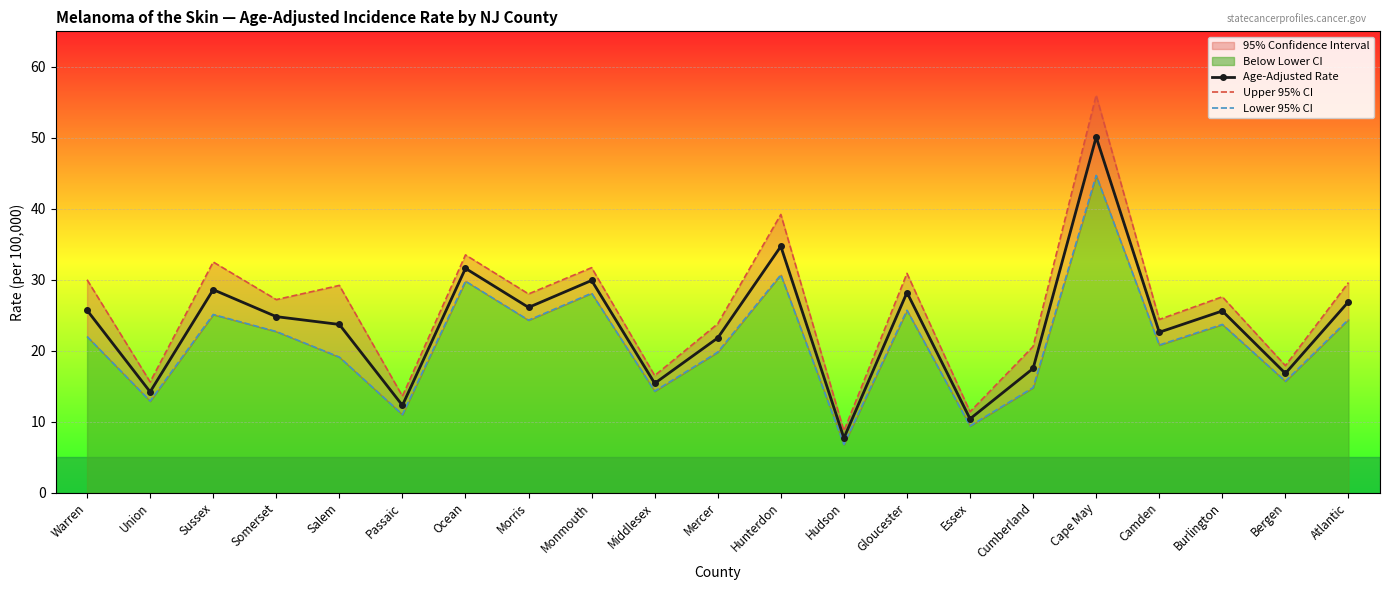

True or false: Lower 95% CI has more than 1 points higher than both neighbors.

True